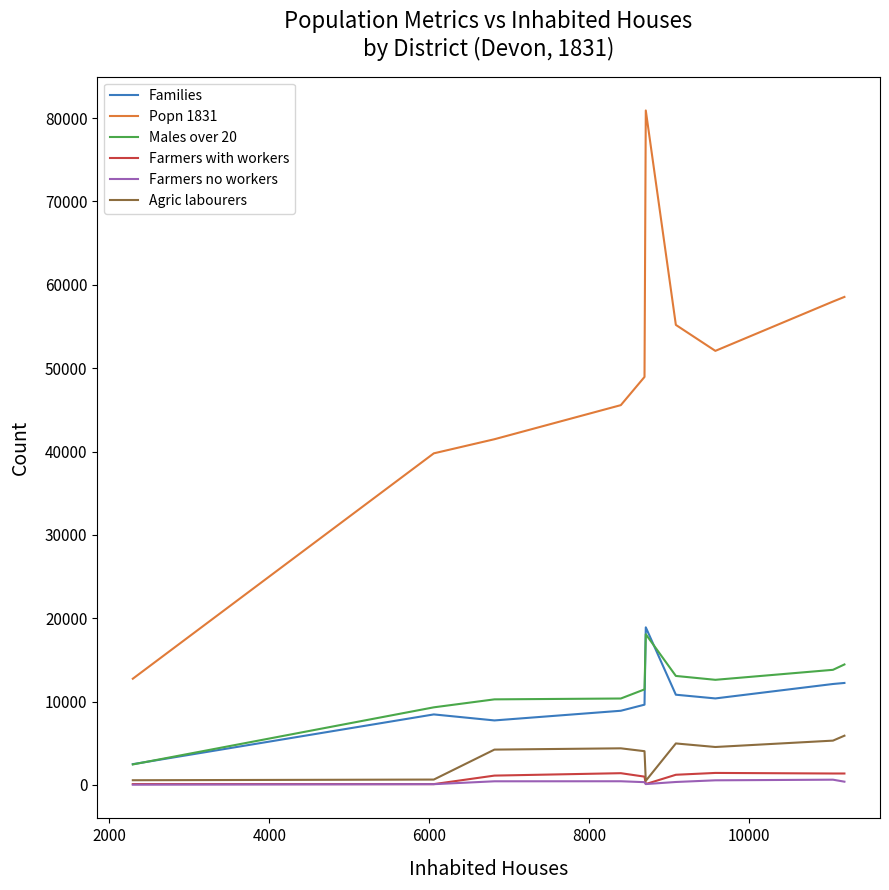

What is the minimum value for Agric labourers?

500